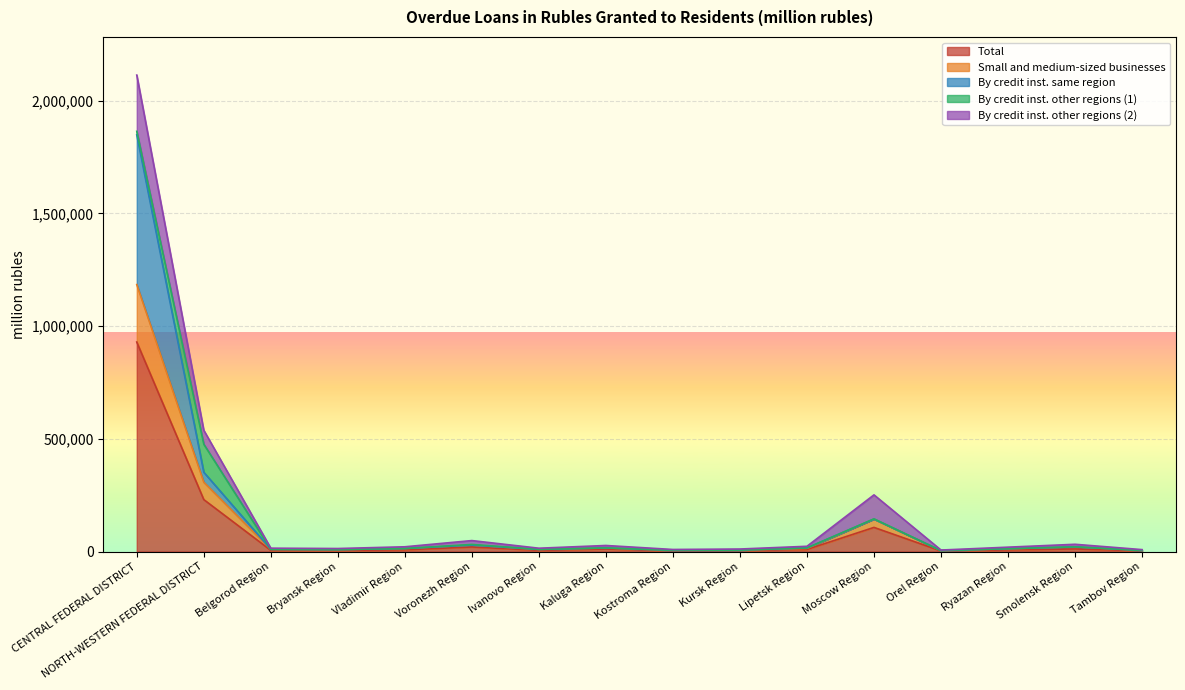

What is the label of the 1st point from the right?

Tambov Region